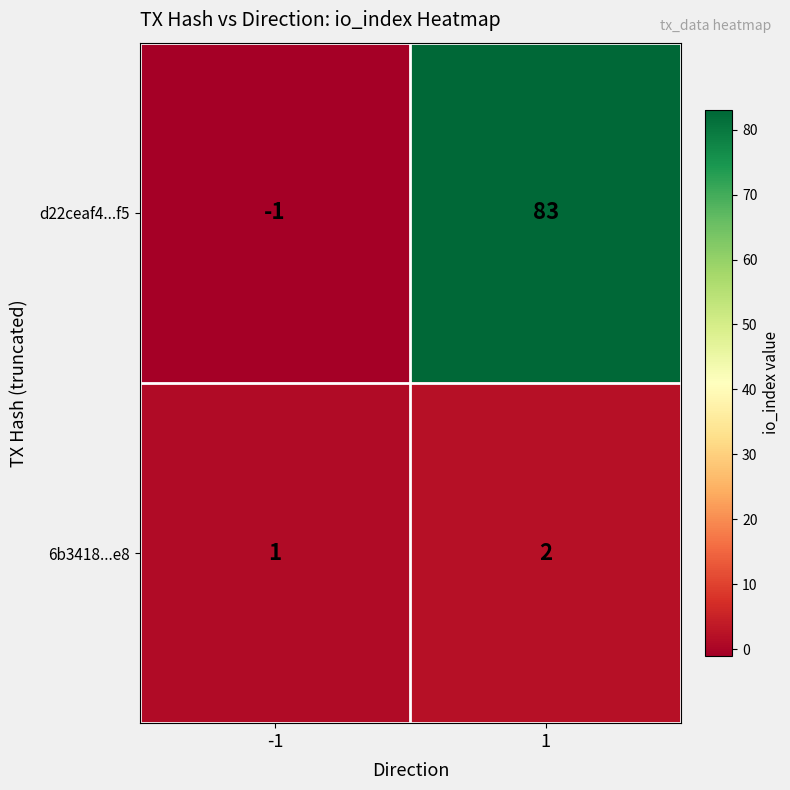

What is the maximum value shown in the chart?

83